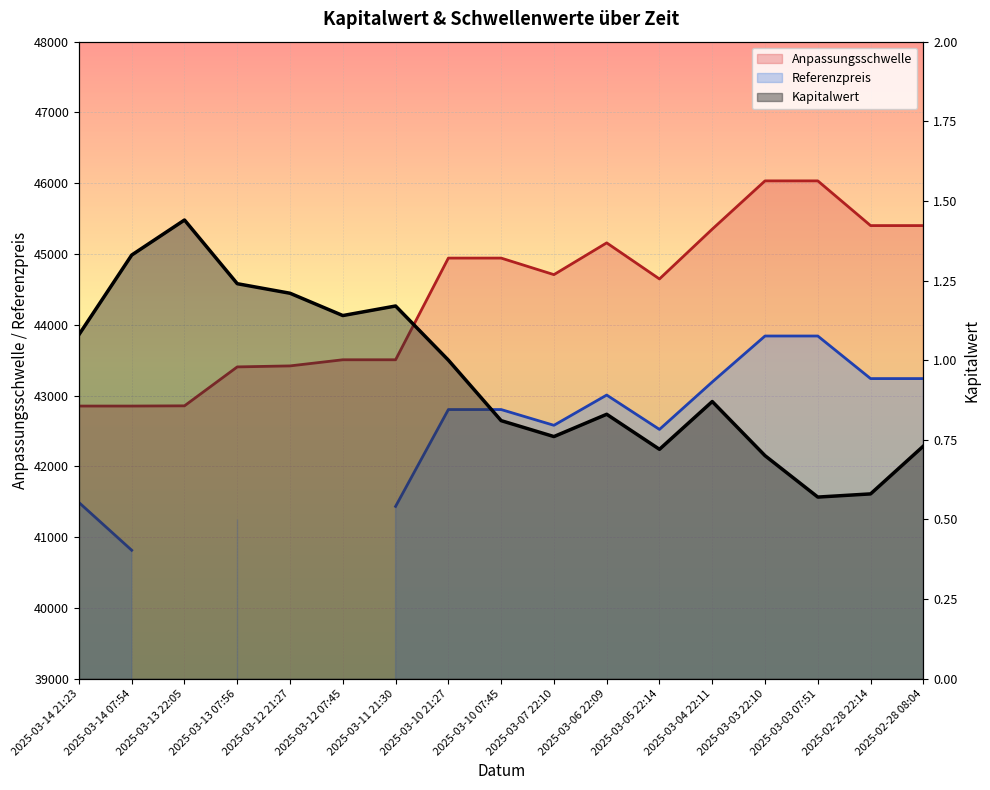

At which label does Anpassungsschwelle first exceed 44708?

2025-03-10 21:27